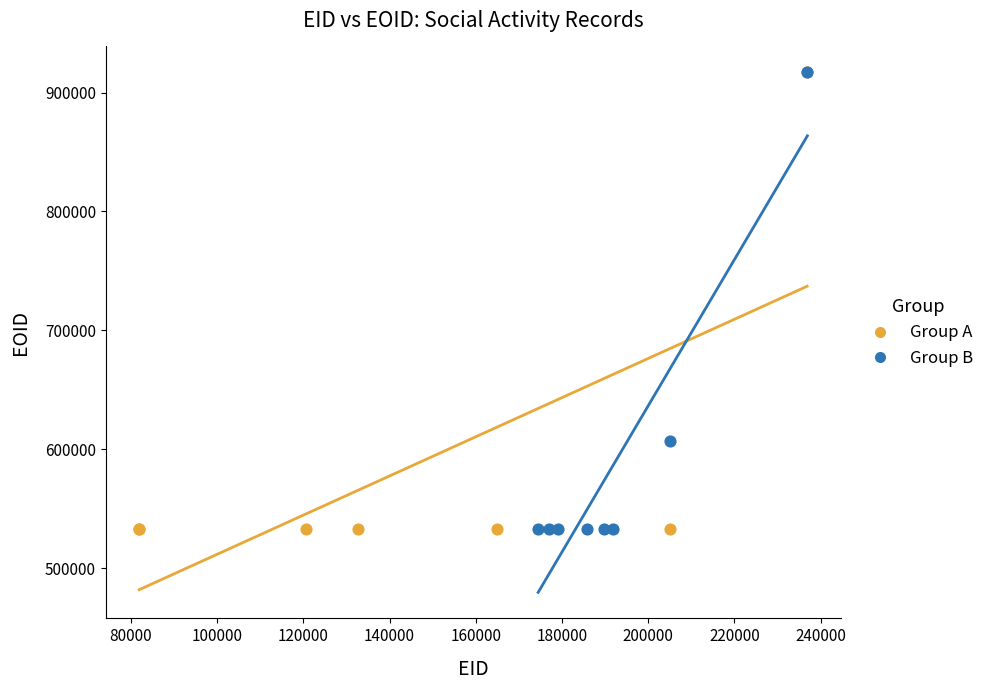

What are all the series names shown in the legend?

Group A, Group B